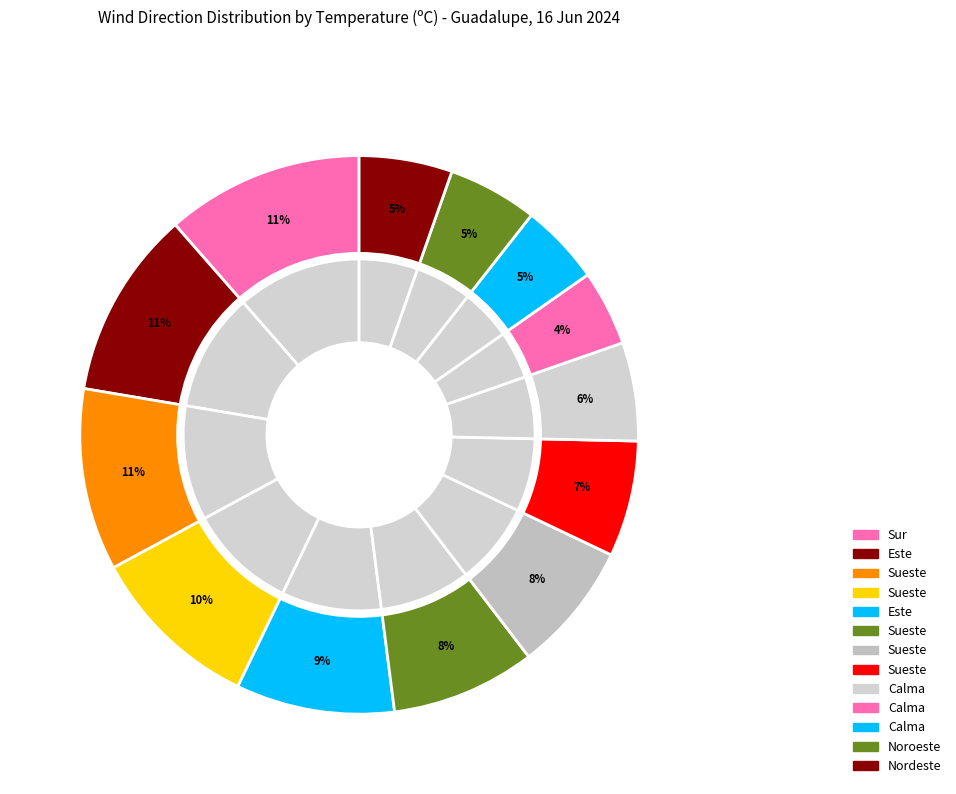

Which slice is the largest?

Sur